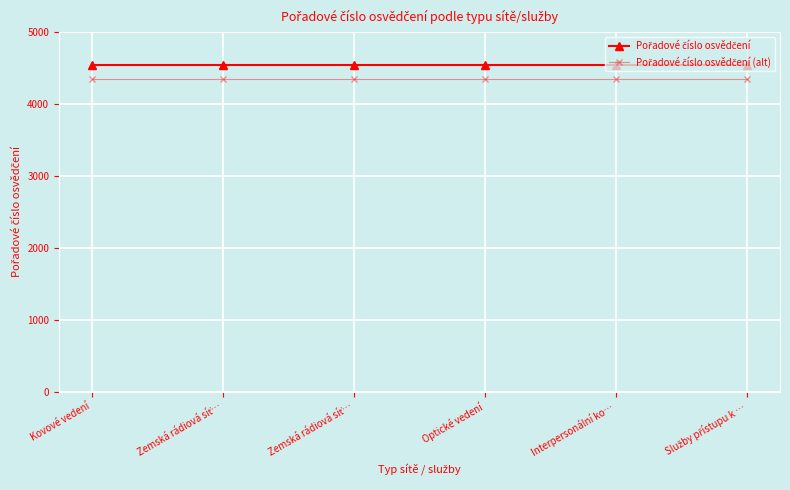

Does the chart have visible grid lines?

Yes